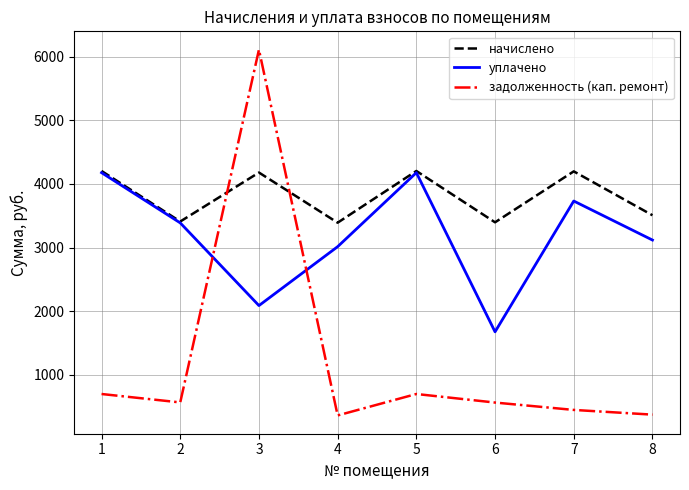

Is it true that начислено equals 3398.1 at 6?

True